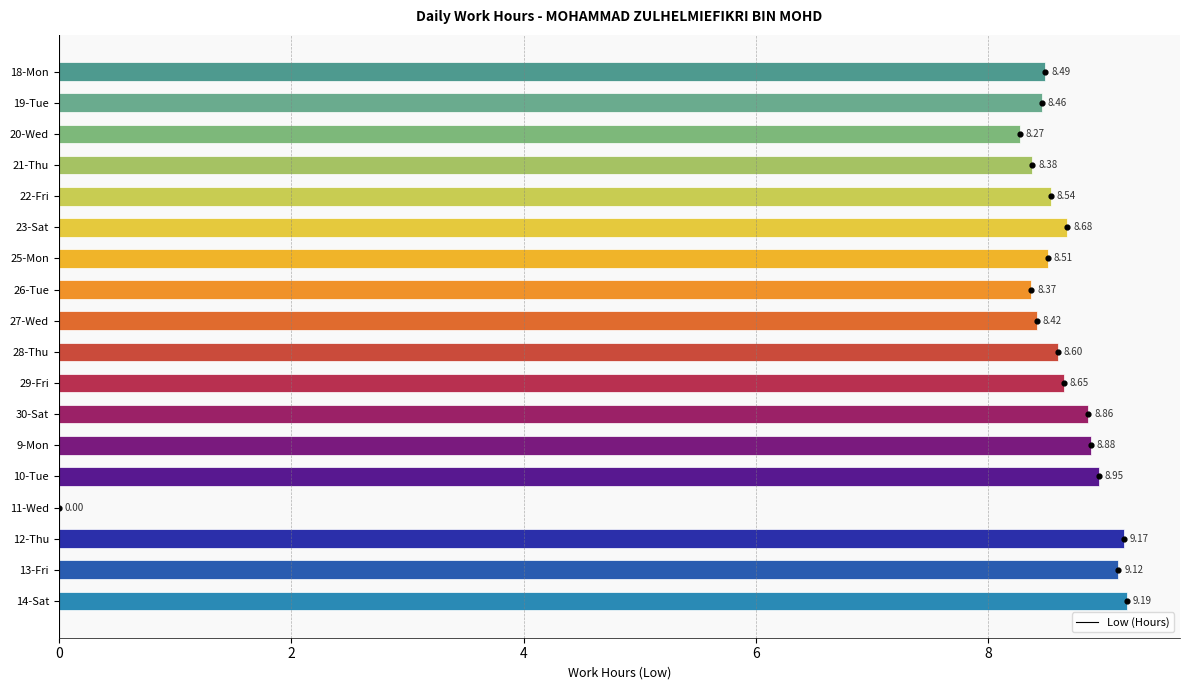

How many data points in Low (Hours) are above 8?

17